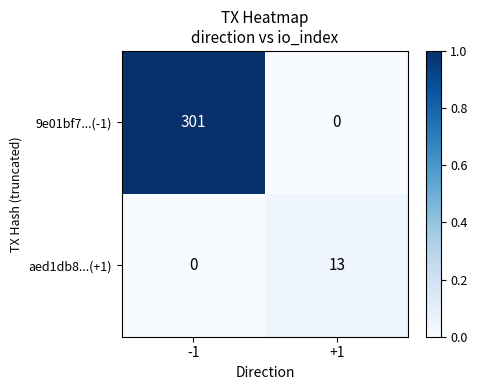

Which series has the widest spread of values?

9e01bf7...(-1)